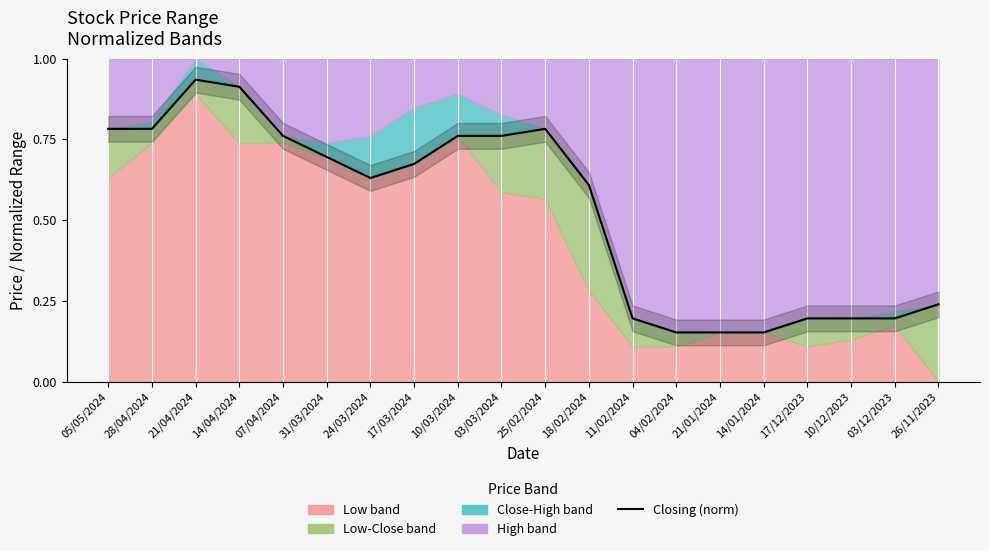

What value does the data have at 26/11/2023?

0.2